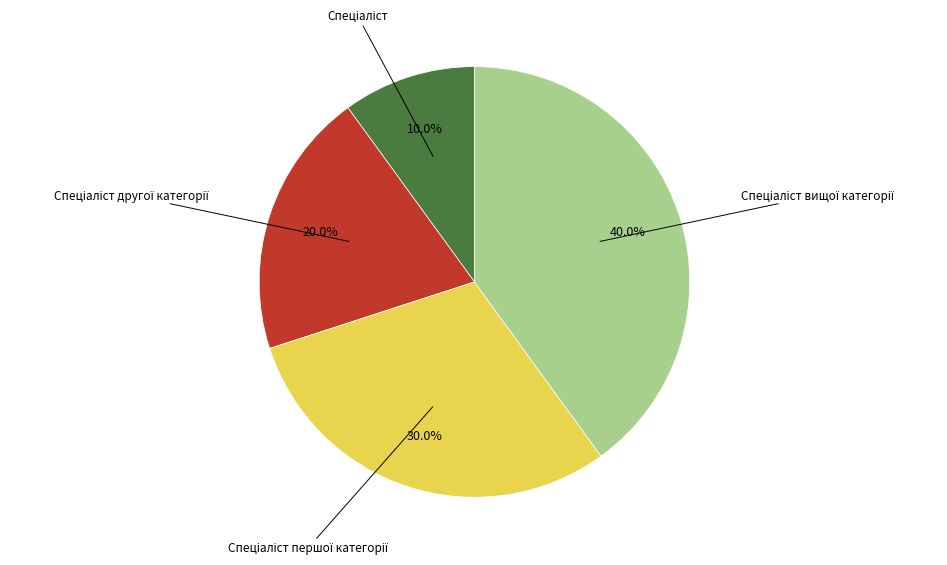

Is there any slice that represents more than half of the pie?

No